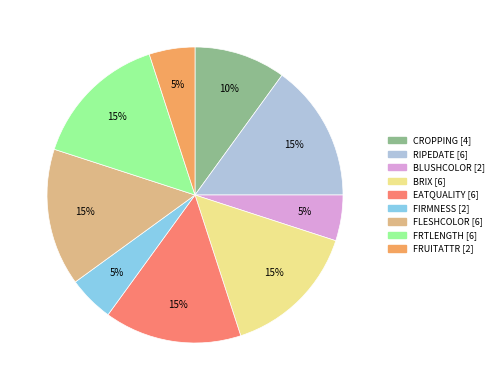

Is it true that EATQUALITY is 24% of the pie?

False